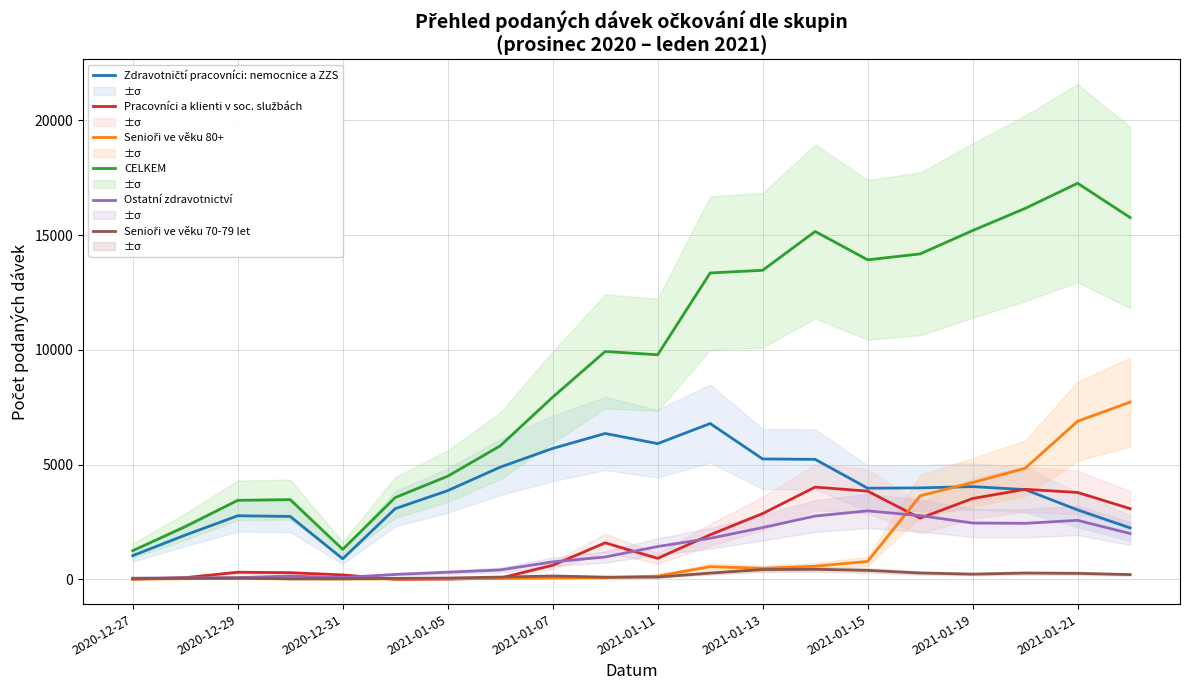

Reading left to right, list all the values displayed in this chart.

Zdravotničtí pracovníci: nemocnice a ZZS: 1035	1929	2771	2742	896	3081	3866	4889	5705	6356	5914	6790	5246	5229	3972	3986	4042	3912	3026	2243
Pracovníci a klienti v soc. službách: 10	76	310	291	195	3	12	55	615	1591	916	1942	2869	4020	3845	2666	3524	3924	3787	3080
Senioři ve věku 80+: 12	30	36	25	20	20	31	38	63	74	146	554	480	574	782	3640	4221	4840	6889	7723
CELKEM: 1250	2296	3444	3475	1306	3566	4495	5816	7938	9928	9786	13349	13465	15157	13921	14179	15196	16161	17257	15763
Ostatní zdravotnictví: 53	70	77	145	82	215	312	411	763	976	1431	1789	2257	2760	2984	2778	2456	2442	2572	1997
Senioři ve věku 70-79 let: 35	47	55	24	26	44	59	101	149	98	100	274	429	439	392	279	228	276	262	209